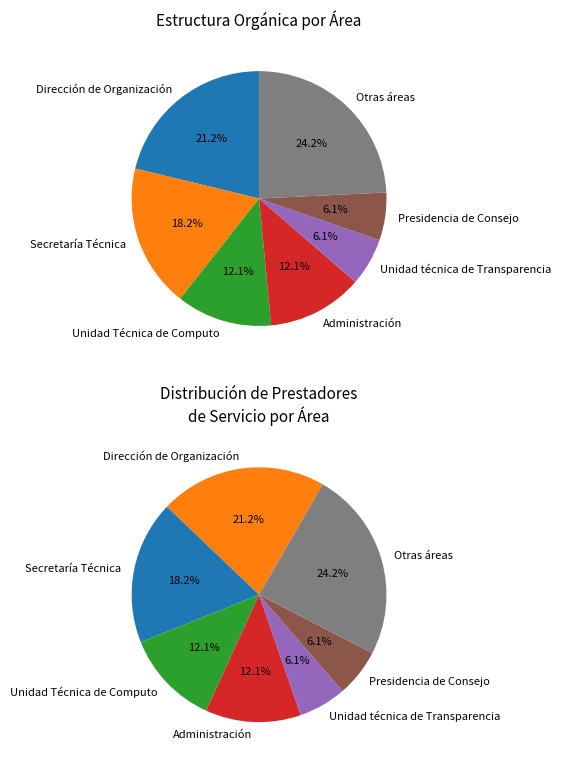

To the nearest percent, what percentage of the pie is Consejo General?

6%